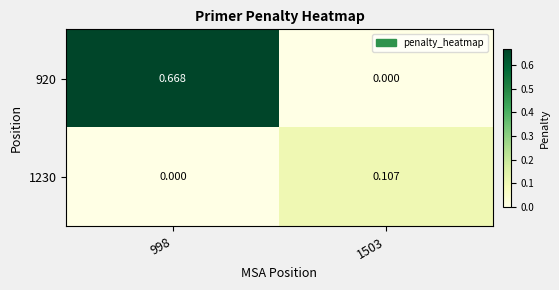

Is the value of 1230 at 998 greater than the value of 920 at 998?

No